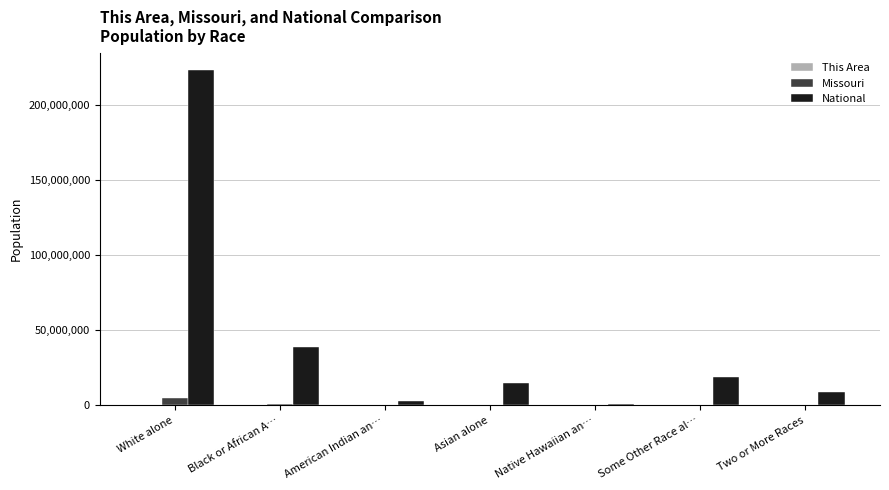

How many series are shown in this chart?

3